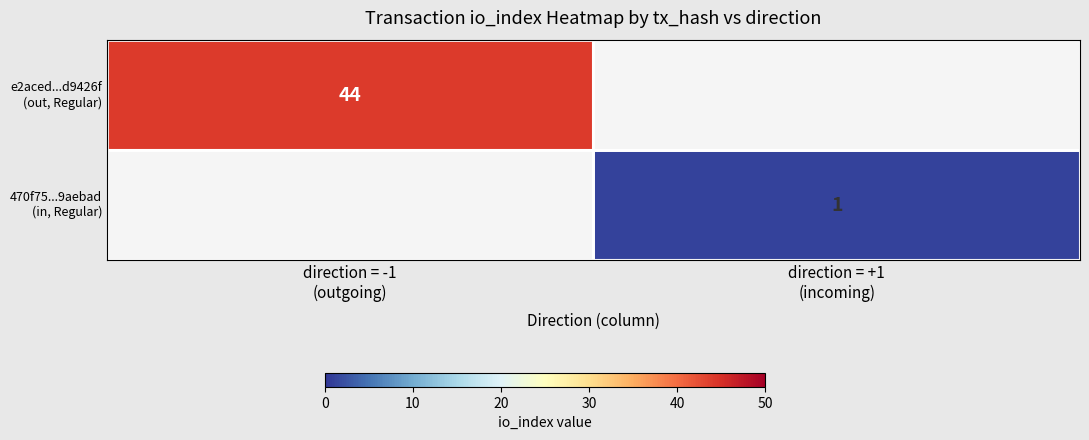

The e2aced...d9426f (out, Regular) series shows 44.0 at direction = -1 (outgoing). True or false?

True